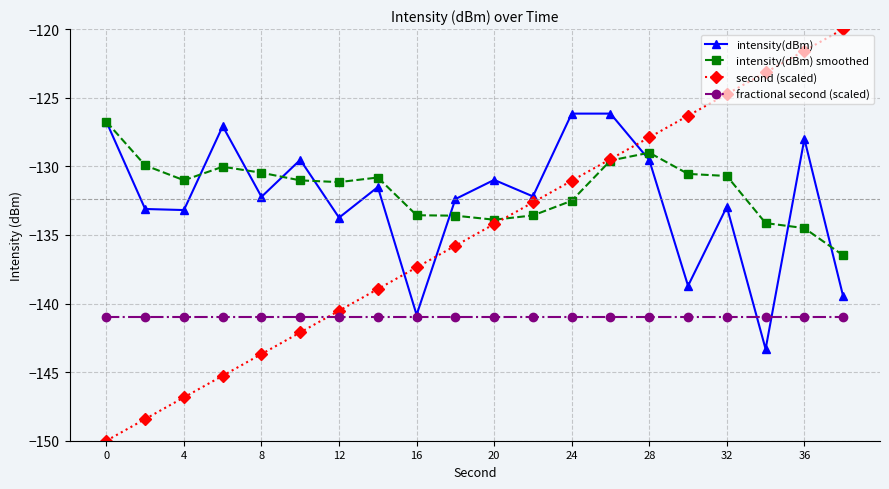

In intensity(dBm), how many points are higher than both neighbors (excluding endpoints)?

7